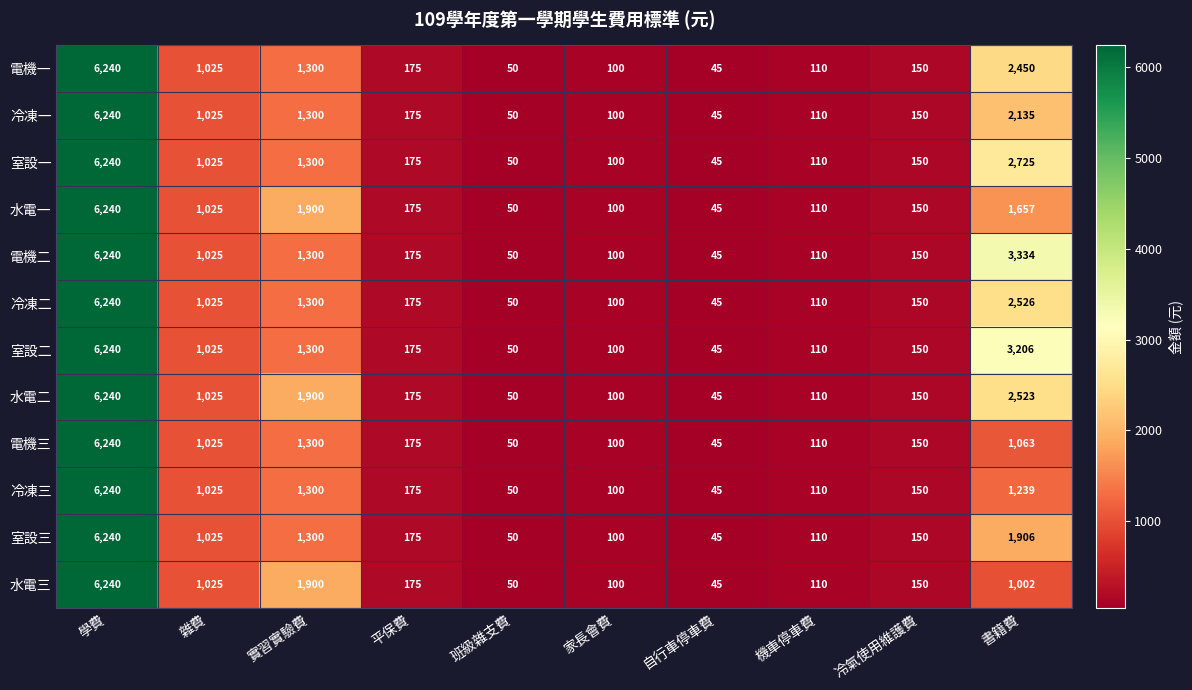

What is the difference between the maximum and minimum values in the 電機三 series?

6195